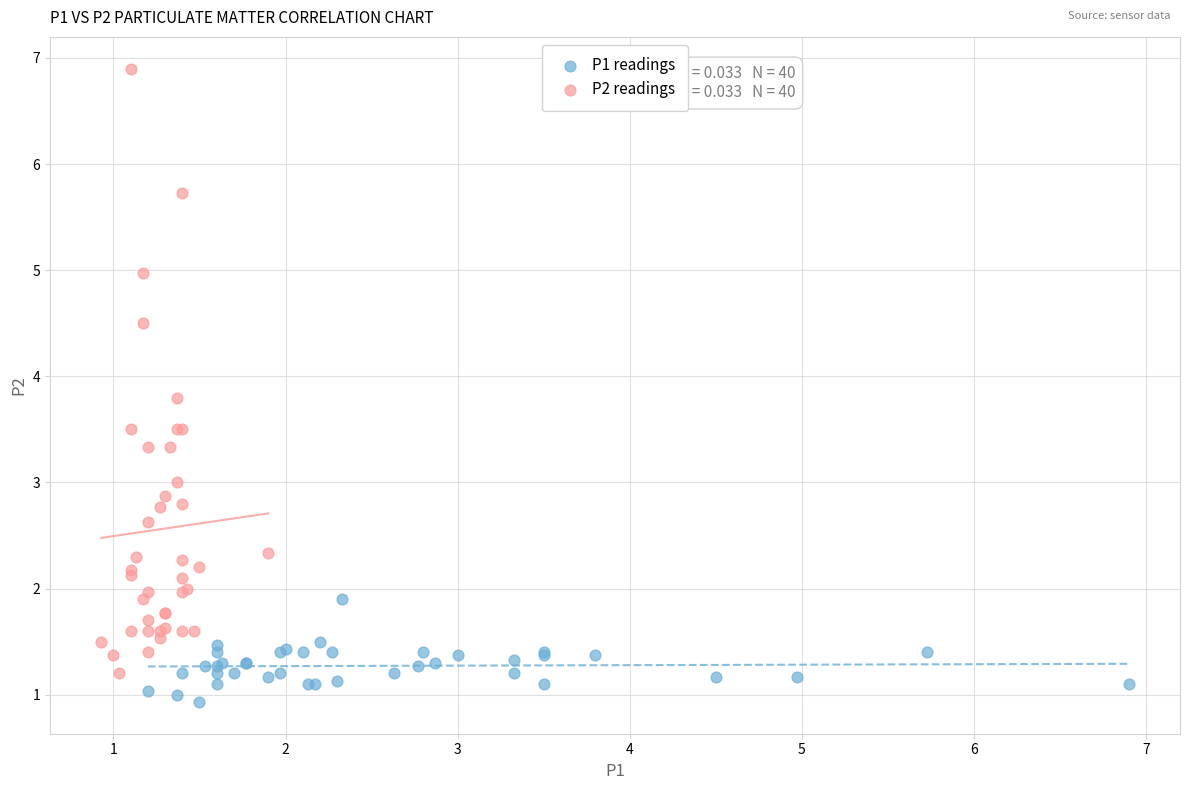

What are all the series names shown in the legend?

P1 readings, P2 readings